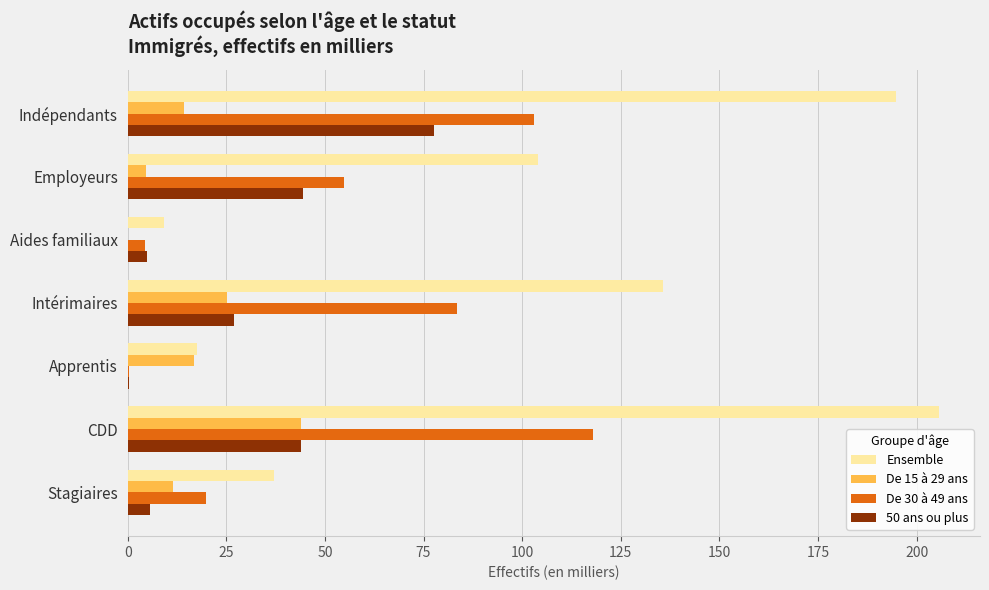

At which label does De 15 à 29 ans reach its peak?

CDD